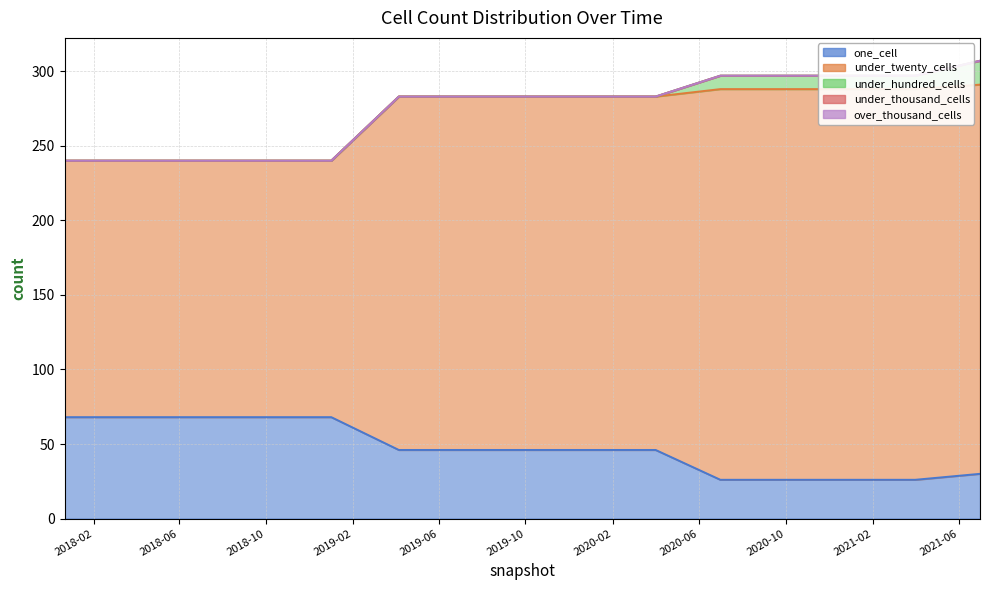

Rank the series by their maximum value, from lowest to highest.

under_thousand_cells, over_thousand_cells, under_hundred_cells, one_cell, under_twenty_cells